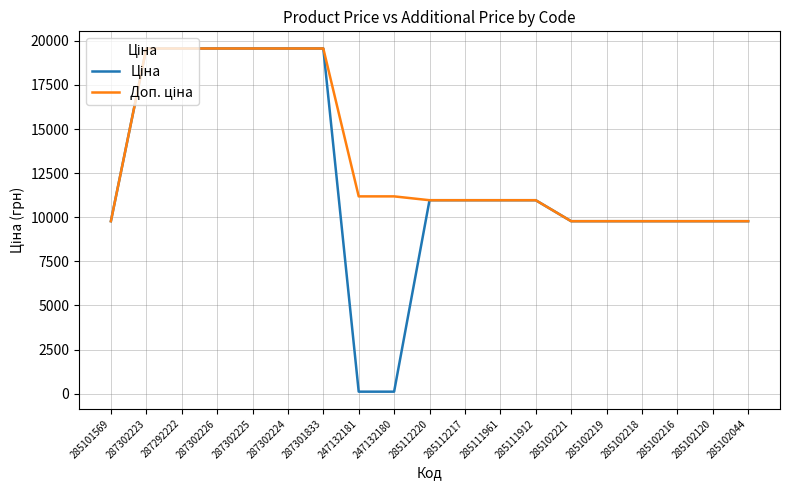

Between 287302224 and 285102120, which series saw the biggest shift?

Ціна